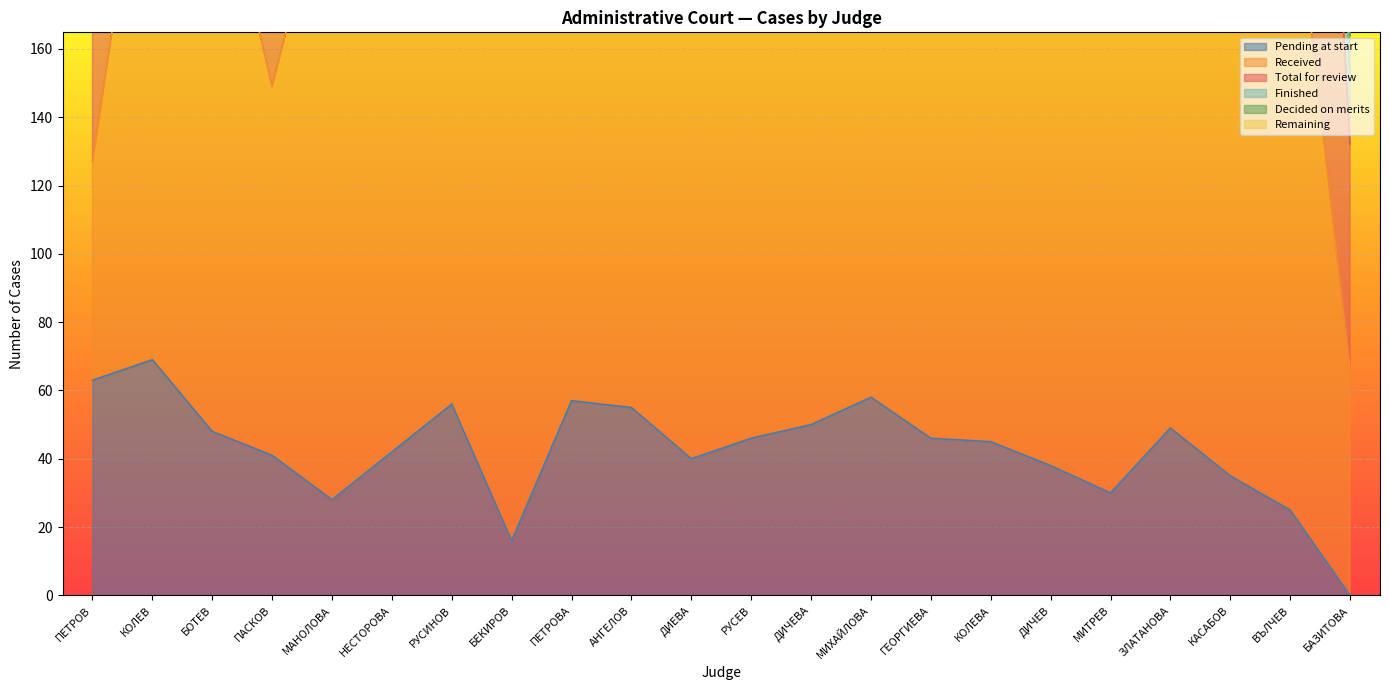

The Pending at start series shows 24 at ГЕОРГИЕВА. True or false?

False